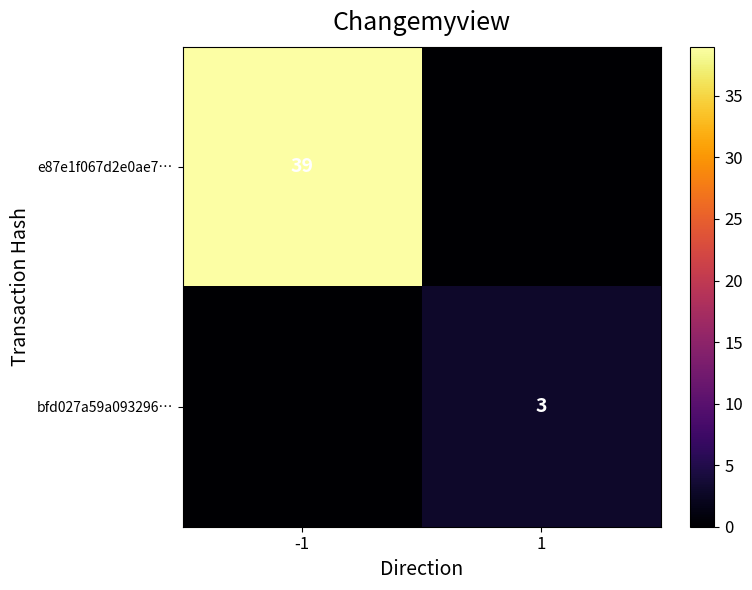

The value of e87e1f067d2e0ae7… at -1 is 70. True or false?

False